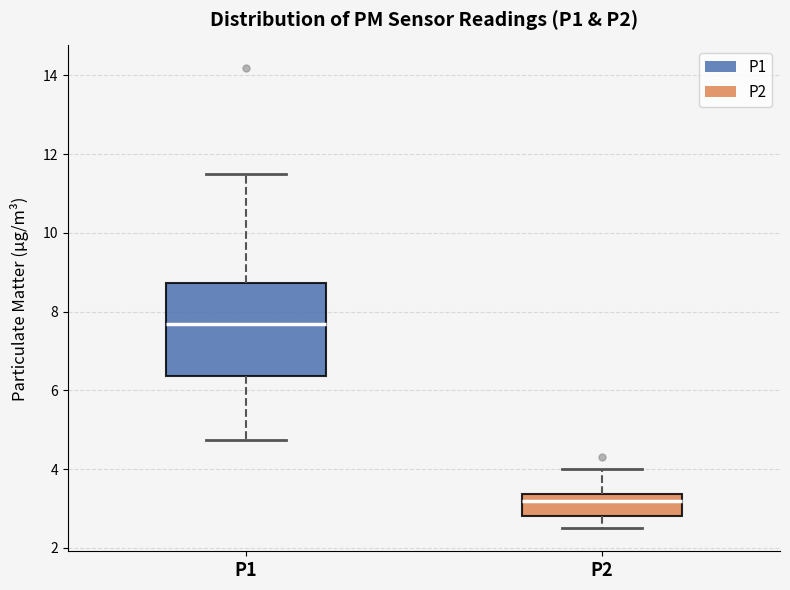

Reading left to right, transcribe this box plot: for each box, give where its median line is, the range the box spans, and where its two whiskers end, as read against the y-axis. The values are not printed on the chart, so give them approximately, as read against the axis.

P1: median 7.6, box 6.4 to 8.8, whiskers 4.8 to 11.6
P2: median 3.2, box 2.8 to 3.4, whiskers 2.6 to 4.0